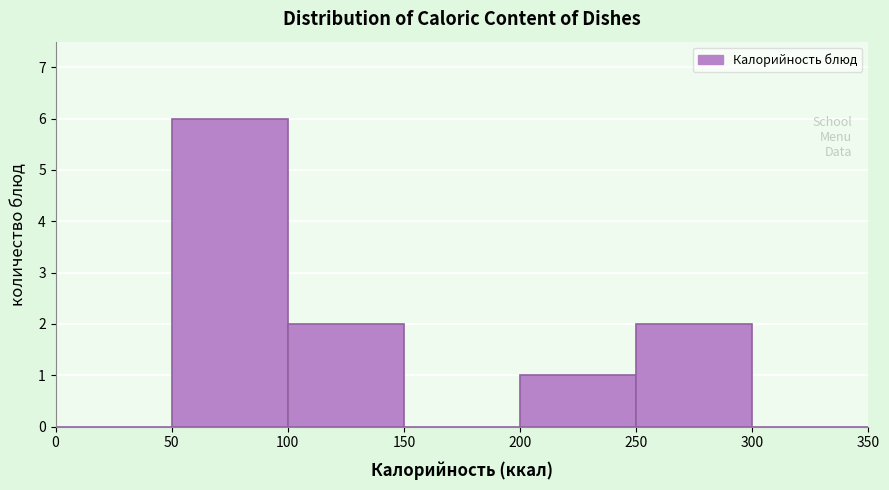

How tall is the bar that spans 250 to 300 on the x-axis? The values are not printed on the chart, so give them approximately, as read against the axis.

2